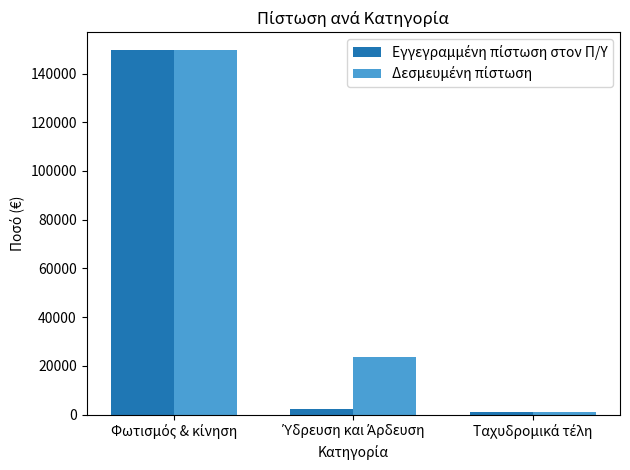

What is the greatest value displayed?

149488.0